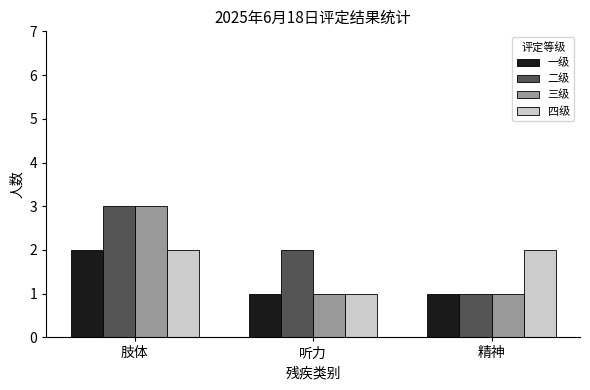

What is the difference between the highest and lowest values at 听力?

1